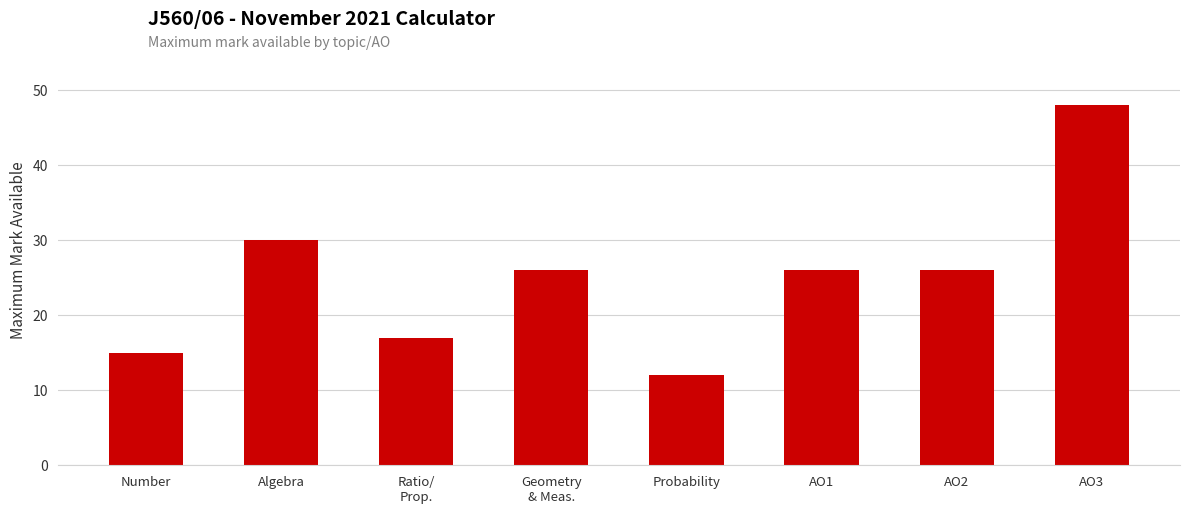

Count the number of data series in this chart.

1